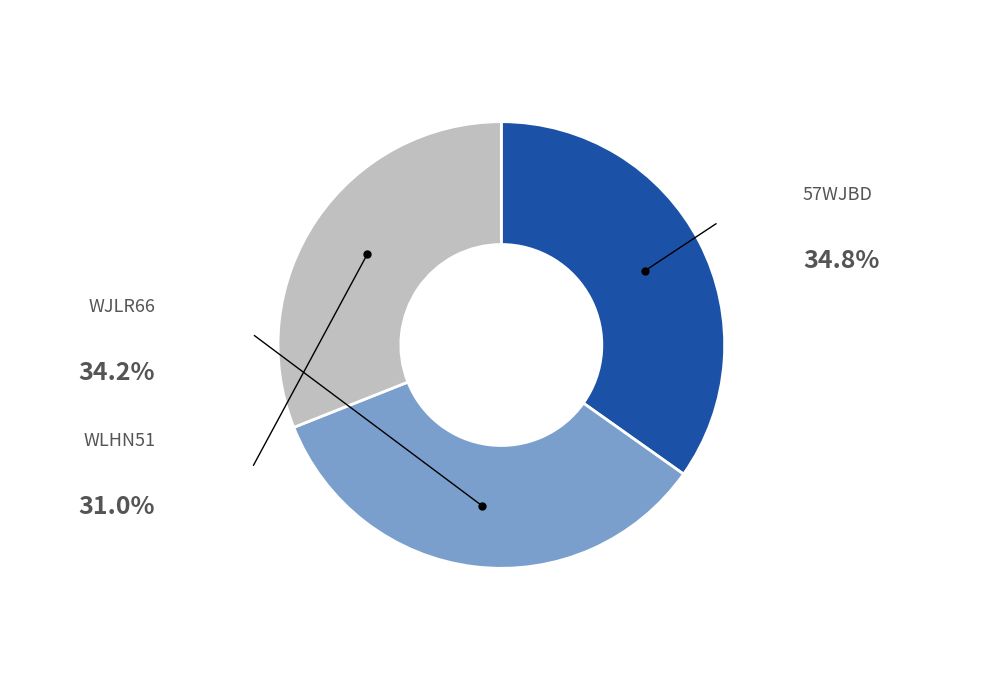

Does any single category account for the majority?

No